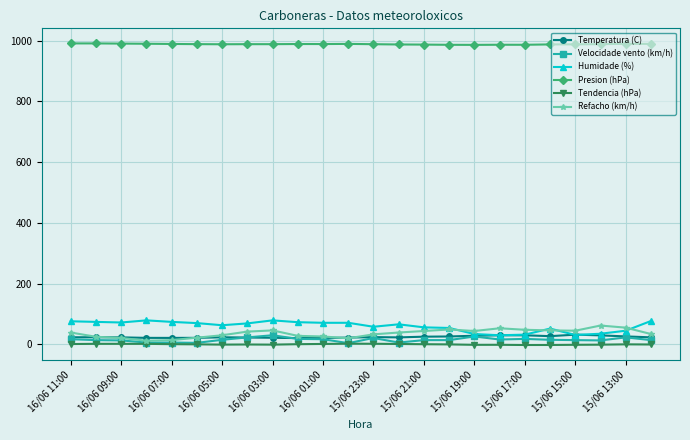

What is the value of the Tendencia (hPa) point at the 13th from the left?

2.0